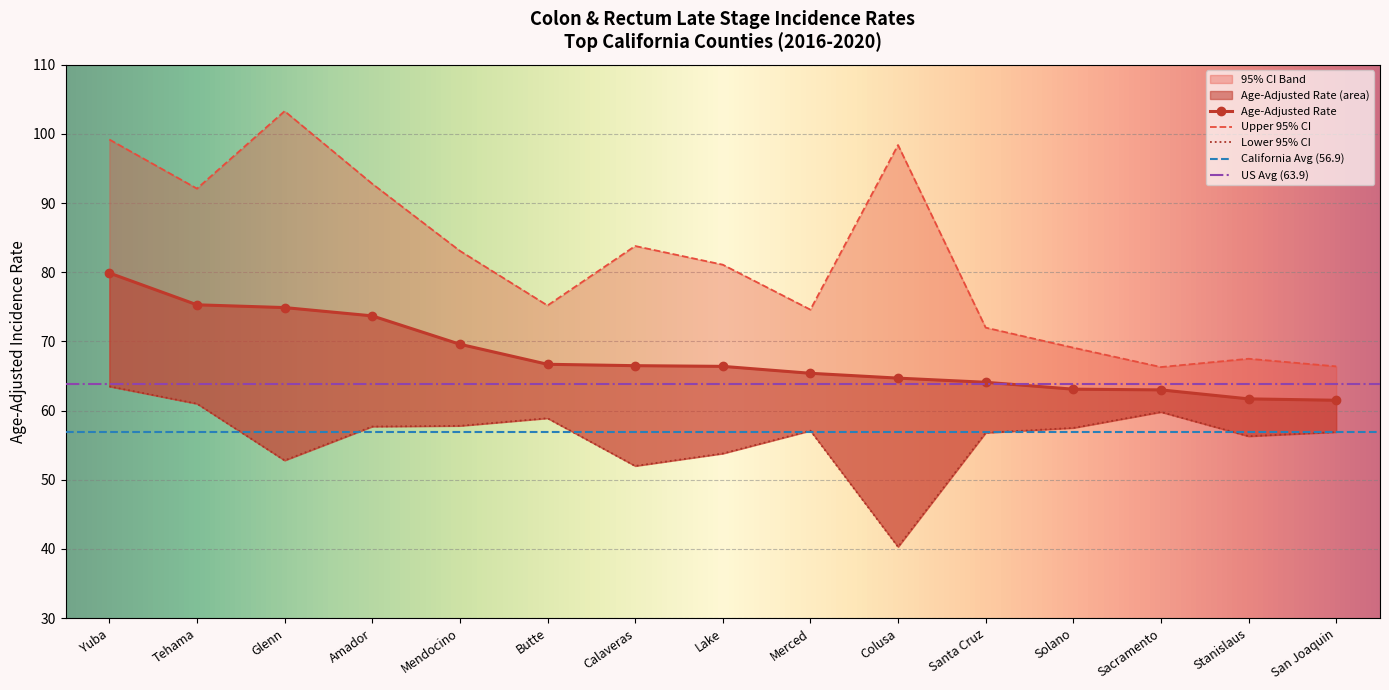

True or false: Upper 95% CI has a value of 117.5 at Mendocino.

False